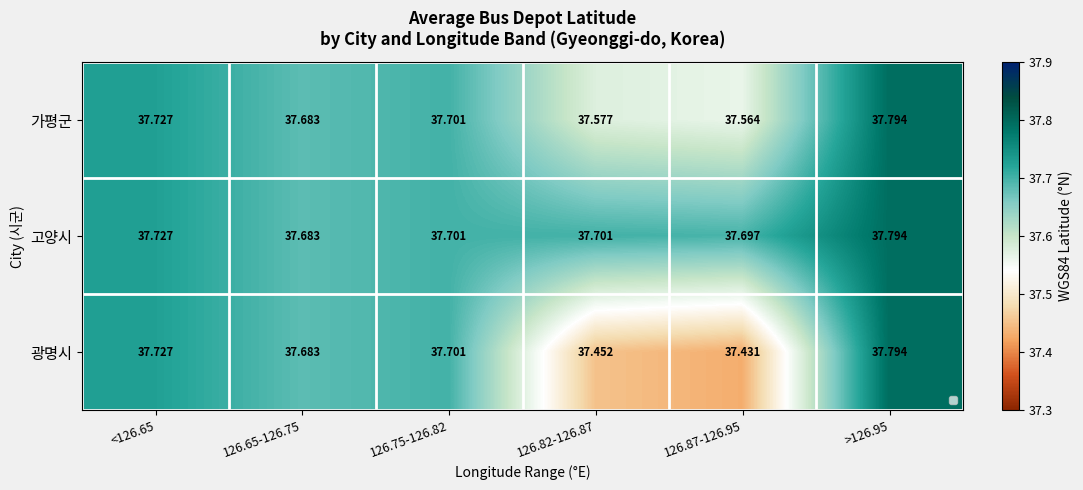

Which series has the largest total across all categories?

고양시